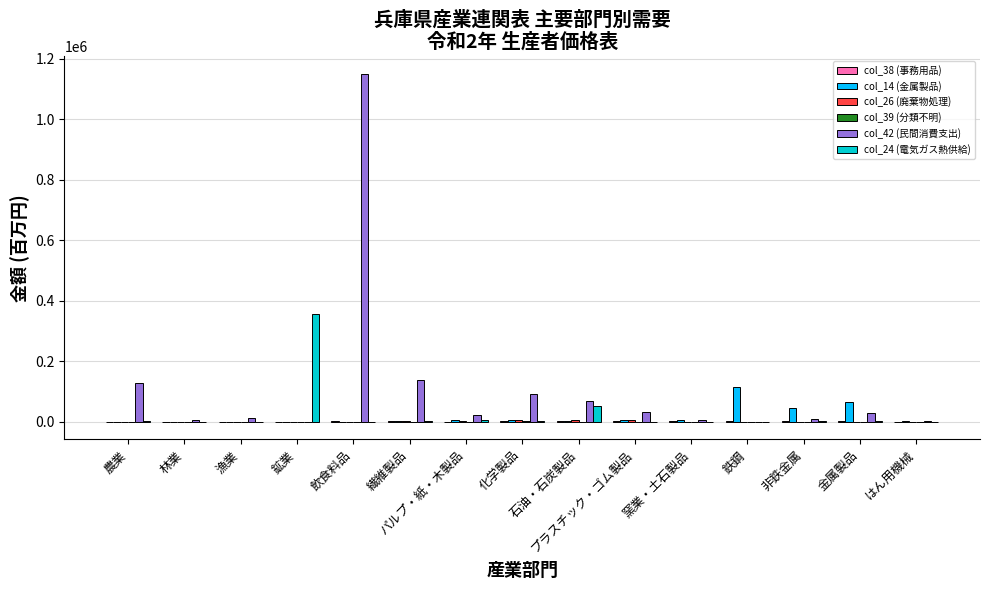

Which series has the largest total across all categories?

col_42 (民間消費支出)